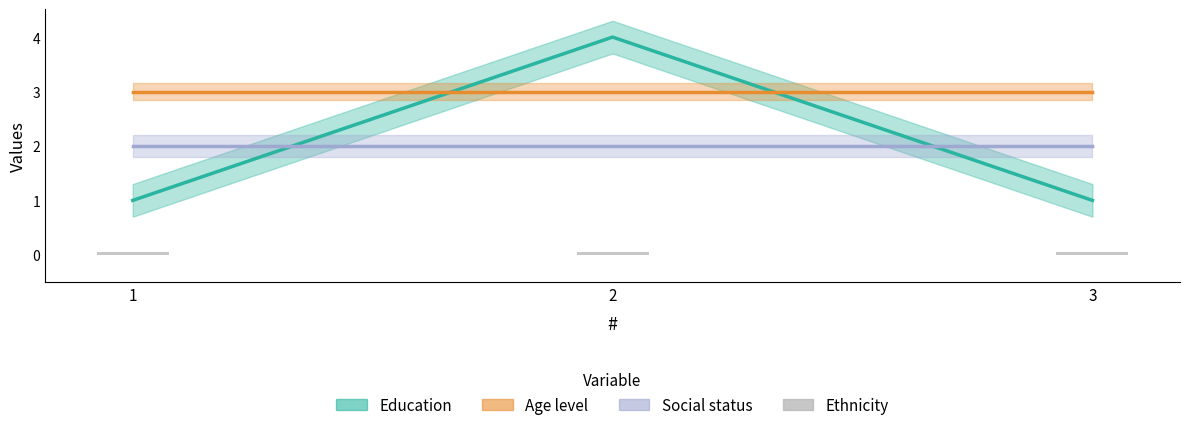

Which series has the largest total across all categories?

Age level